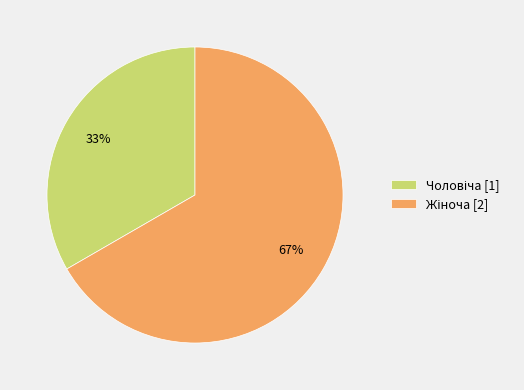

To the nearest percent, what is the average slice percentage?

50%